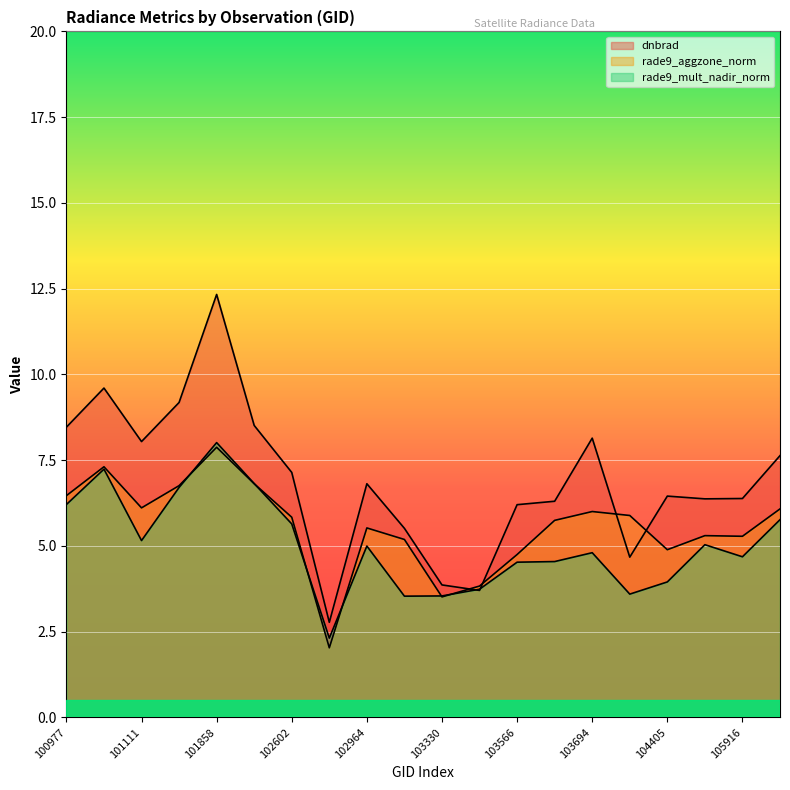

At which label does dnbrad first exceed 6?

100977